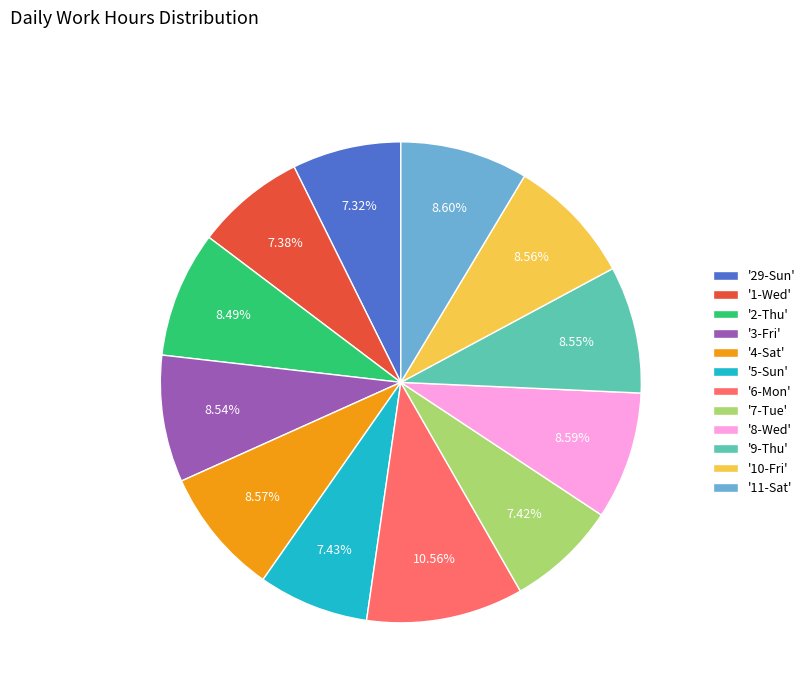

How many slices are in this pie chart?

12